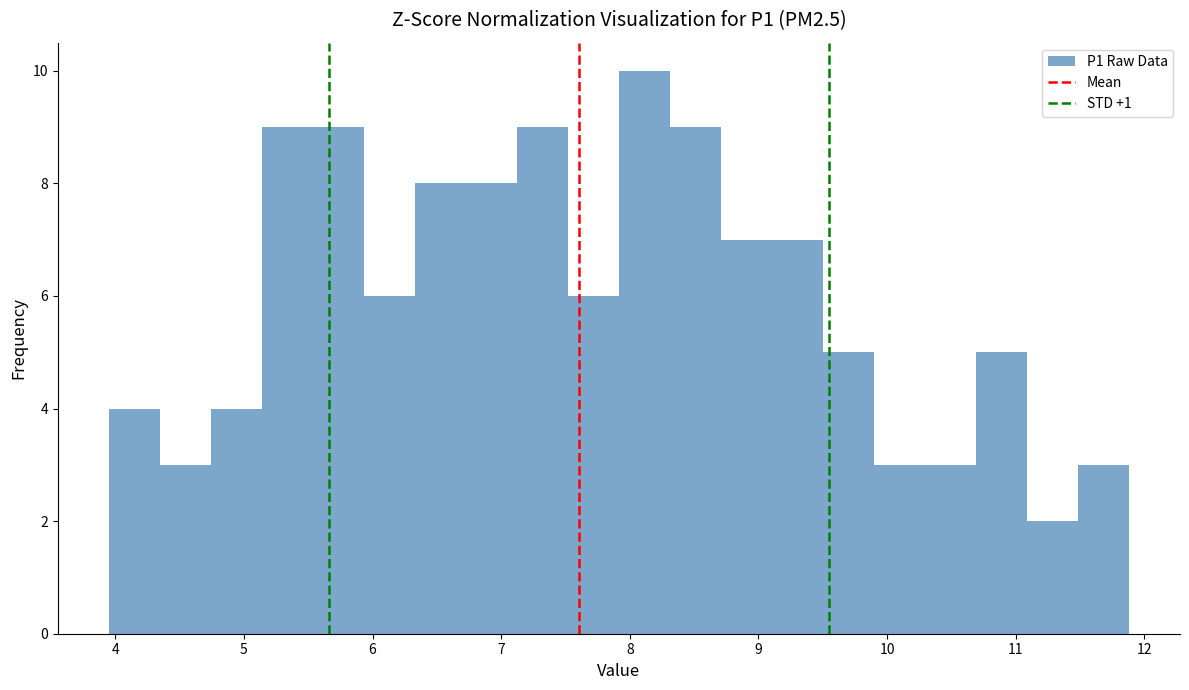

Read against the x-axis, roughly where is the centre of the tallest bar?

8.1